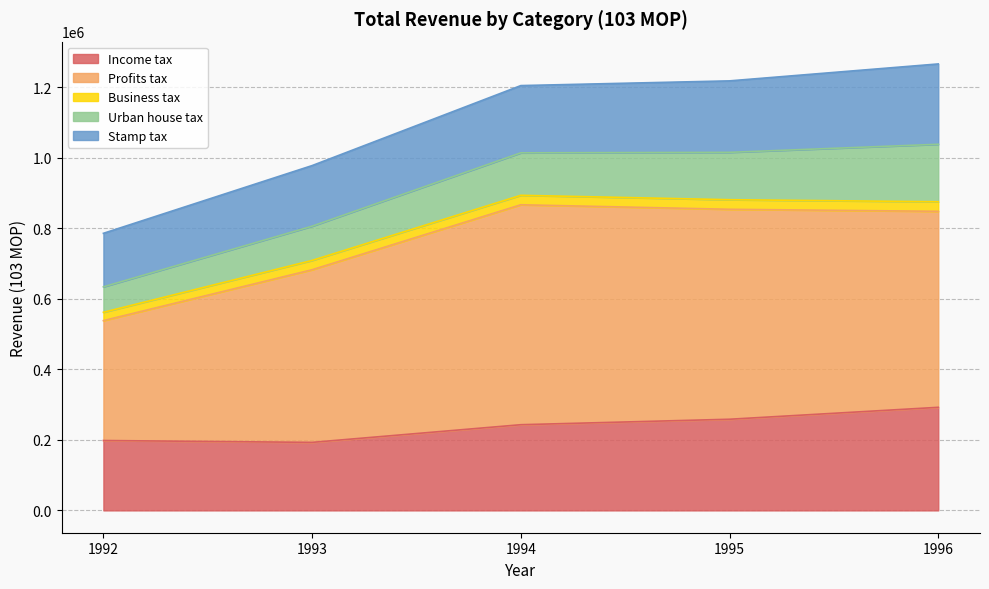

At how many categories does at least one series exceed 260415?

5